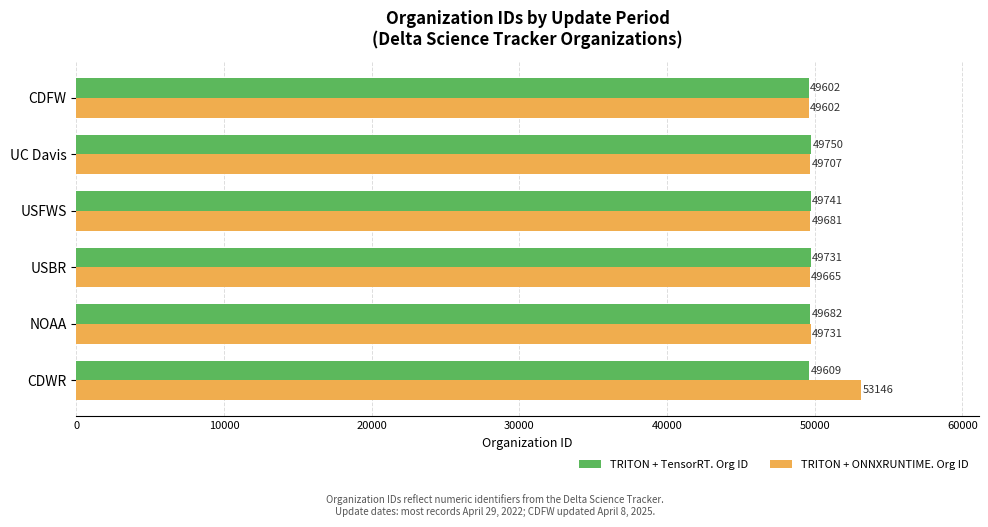

How many data points in TRITON + ONNXRUNTIME. Org ID are less than 49707?

3